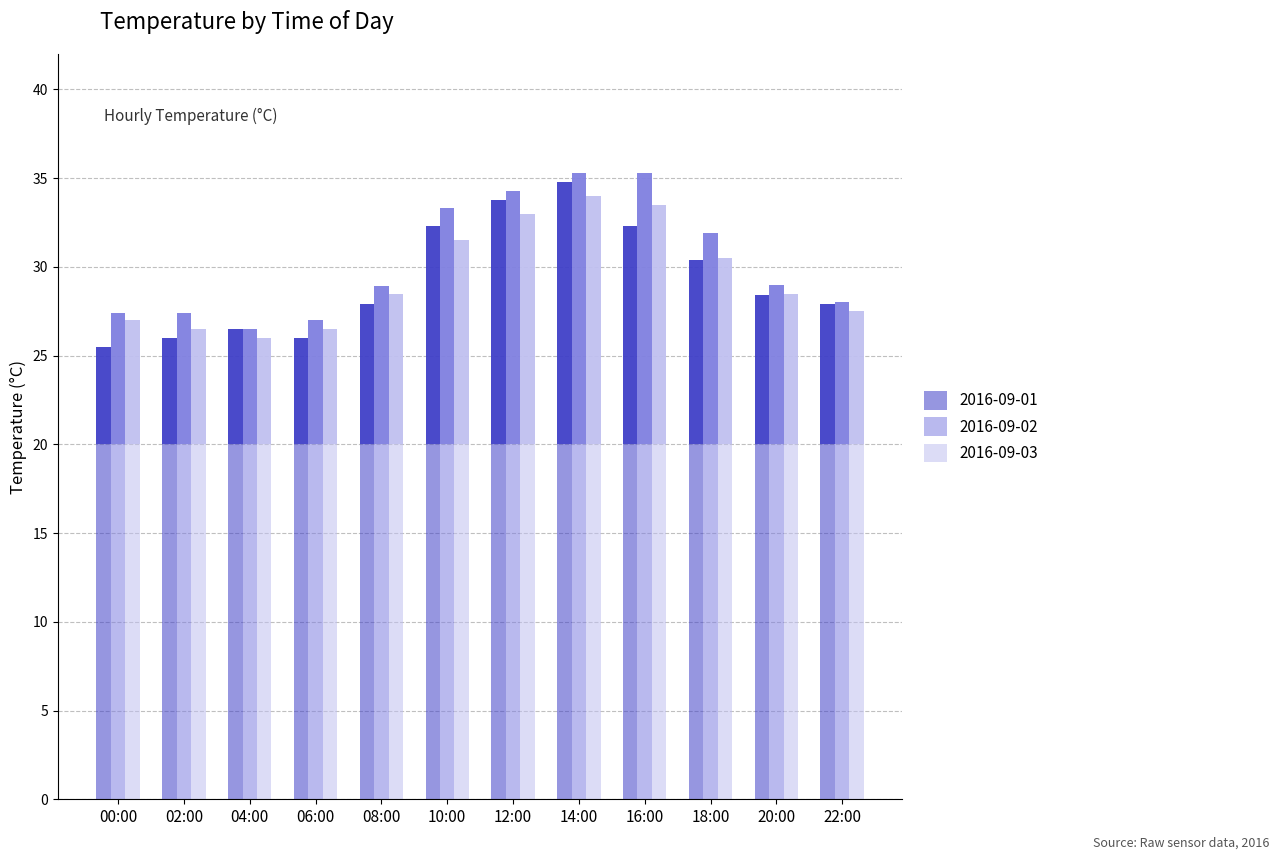

At how many categories does at least one series exceed 5?

12